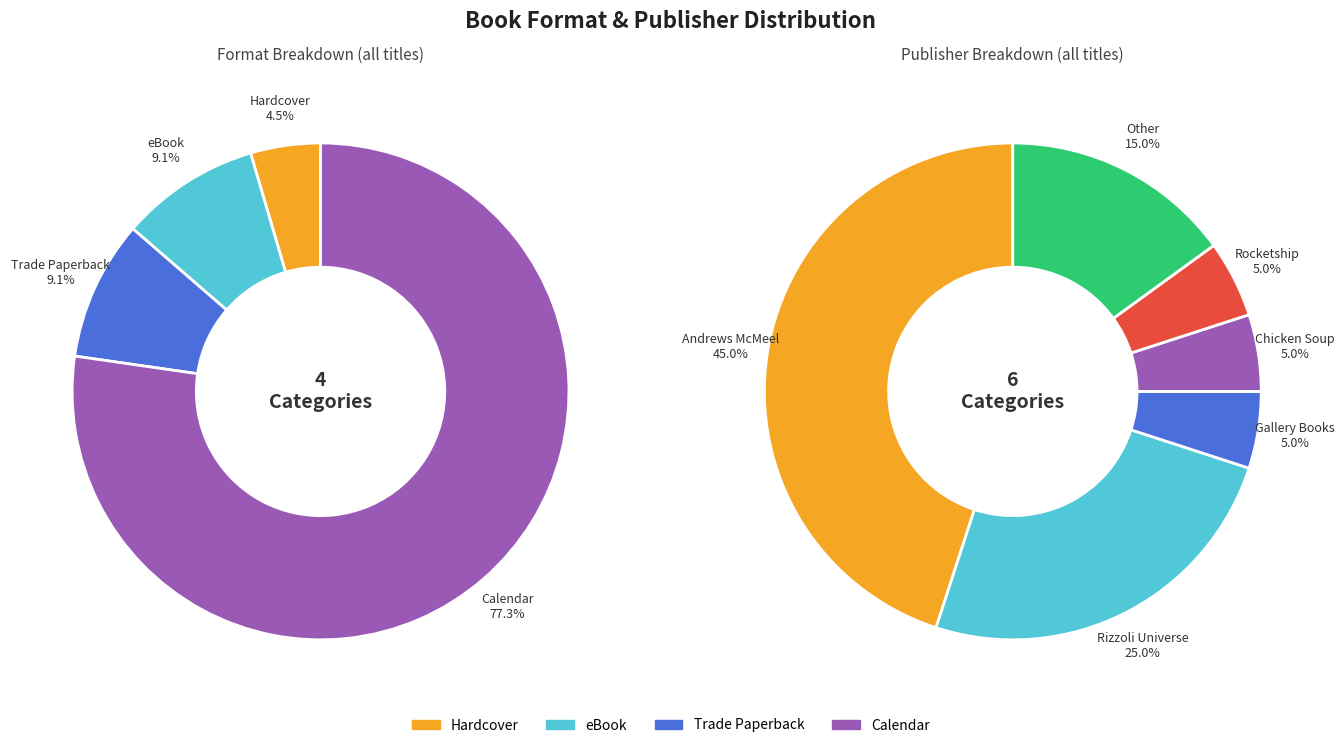

How many segments does this pie chart have?

4